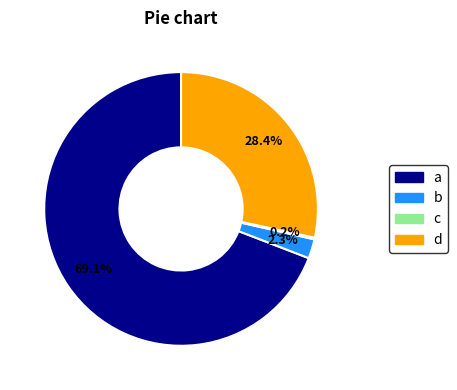

Is there a majority slice in this chart?

Yes